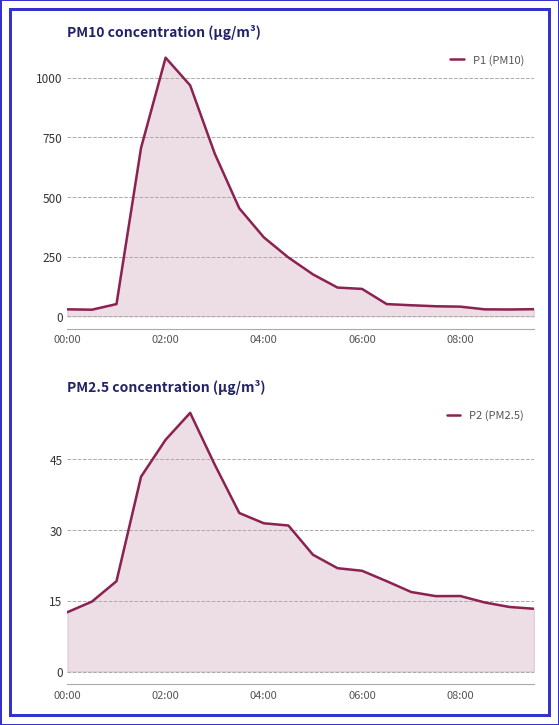

What is the difference between the highest and lowest values at 00:00?

16.9